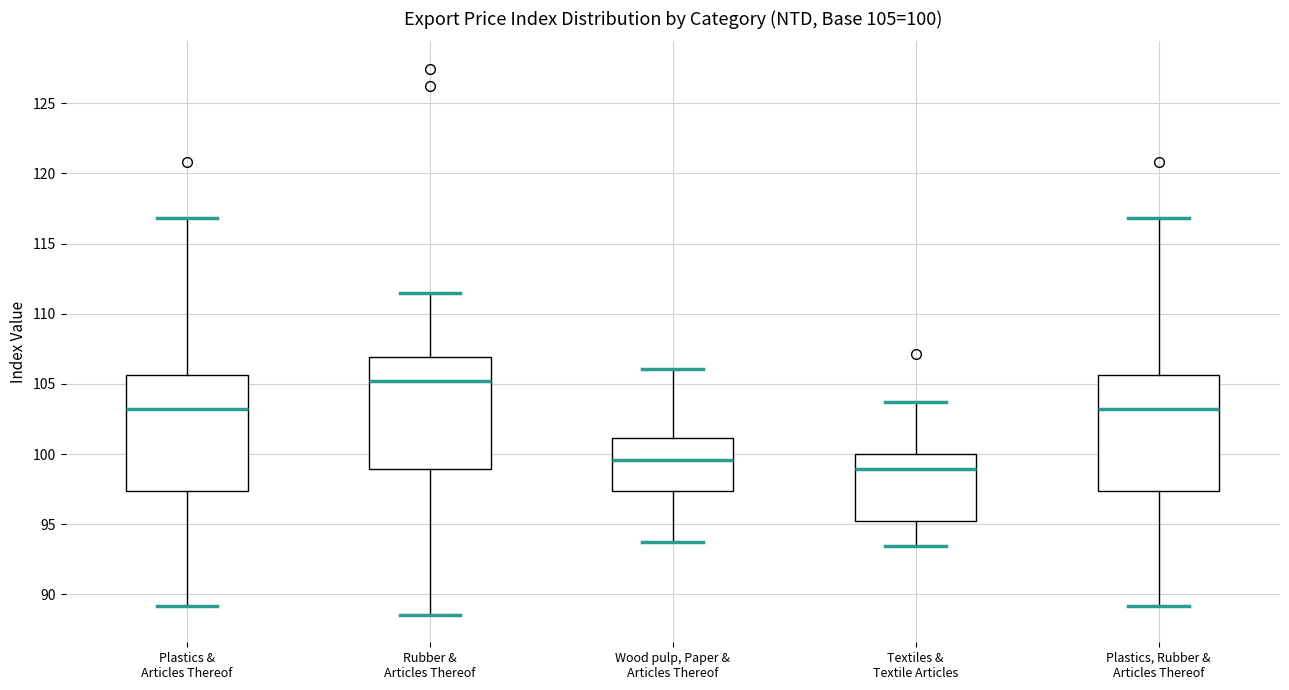

Which box has the highest median line?

Rubber & Articles Thereof